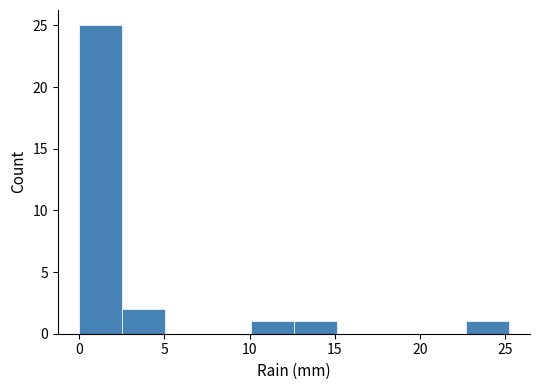

Reading left to right, list every bar in this chart as the range it spans on the x-axis followed by its height. Neither the bar edges nor the heights are printed on the chart, so give them approximately, as read against the axes.

0.0 to 2.5: 25
2.5 to 5.0: 2
5.0 to 7.5: 0
7.5 to 10.0: 0
10.0 to 12.5: 1
12.5 to 15.0: 1
15.0 to 17.5: 0
17.5 to 20.0: 0
20.0 to 22.5: 0
22.5 to 25.0: 1